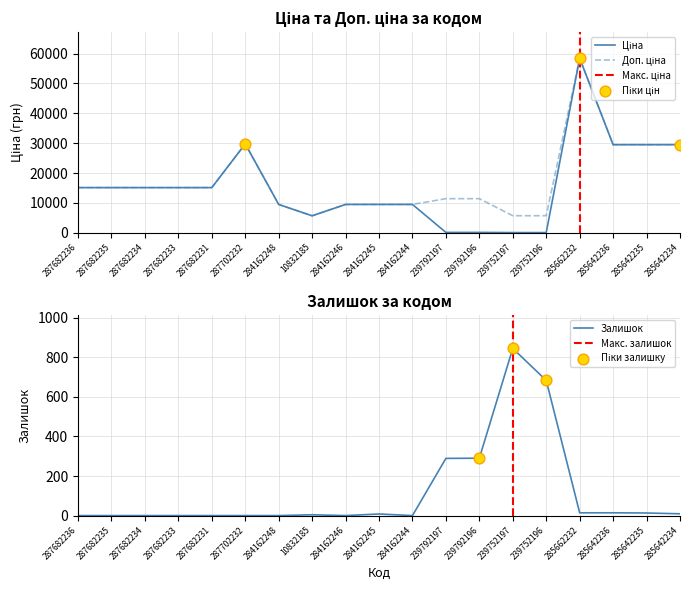

Which series has the largest Y range (max minus min)?

Ціна